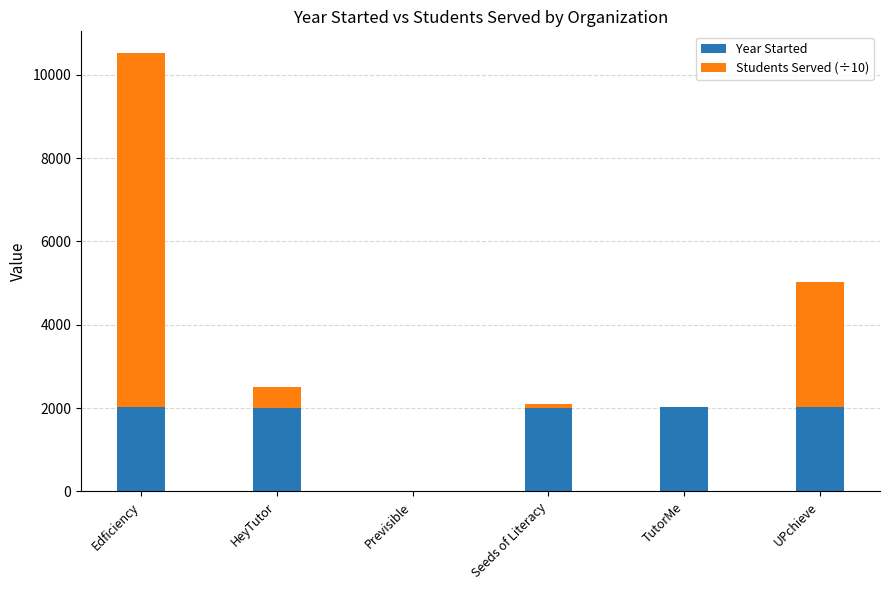

The value of Year Started at UPchieve is 2018. True or false?

True